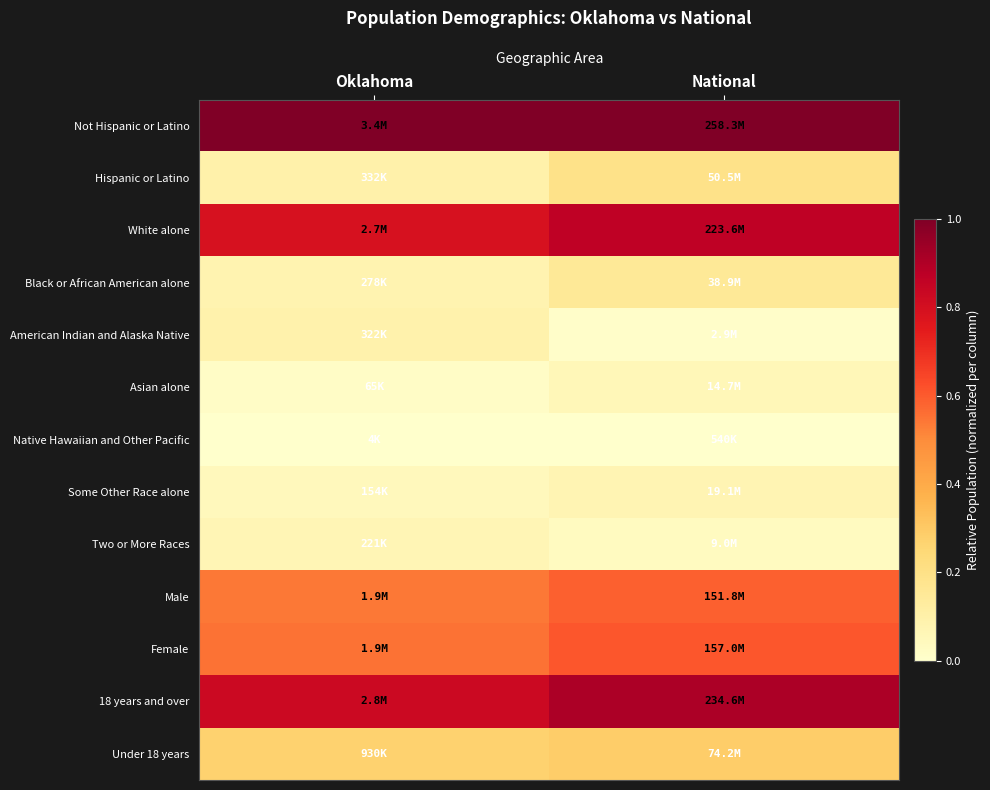

Between Oklahoma and National, which series saw the biggest shift?

Hispanic or Latino